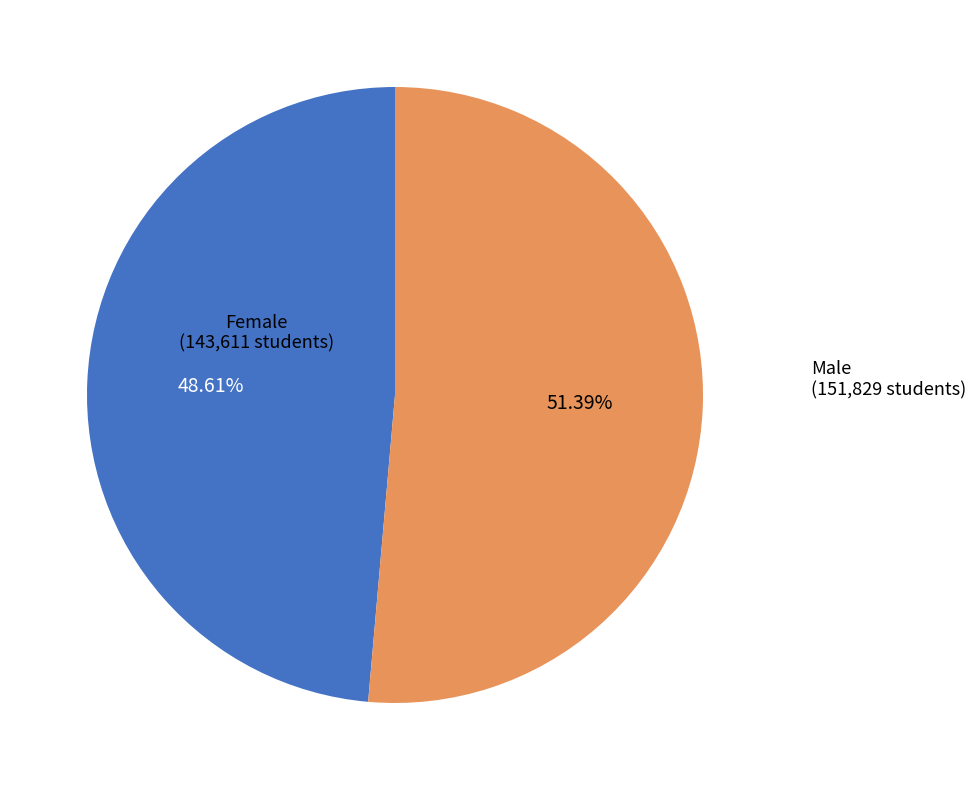

Combined, do Female and Male account for over 50%?

Yes